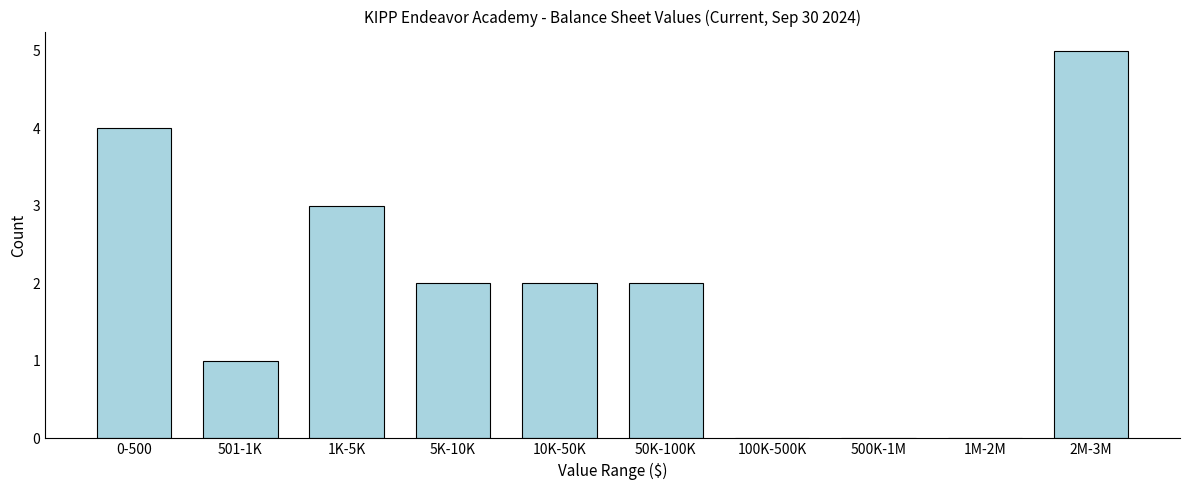

Reading left to right, list all the values displayed in this chart.

0-500=4	501-1K=1	1K-5K=3	5K-10K=2	10K-50K=2	50K-100K=2	100K-500K=0	500K-1M=0	1M-2M=0	2M-3M=5